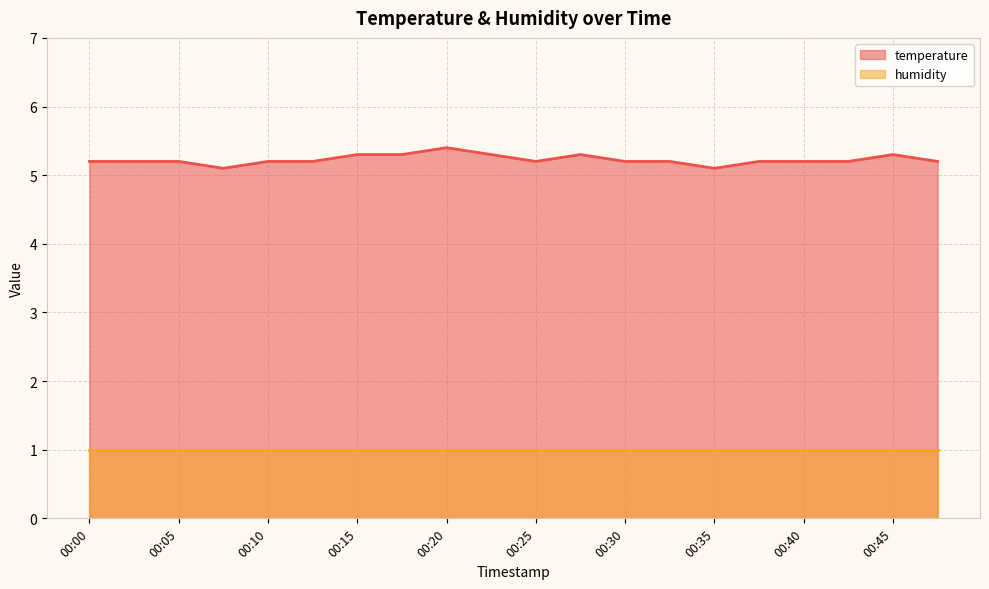

List the labels in order of value, largest first.

00:20, 00:15, 00:18, 00:22, 00:27, 00:45, 00:00, 00:03, 00:05, 00:10, 00:13, 00:25, 00:30, 00:32, 00:37, 00:40, 00:42, 00:47, 00:08, 00:35